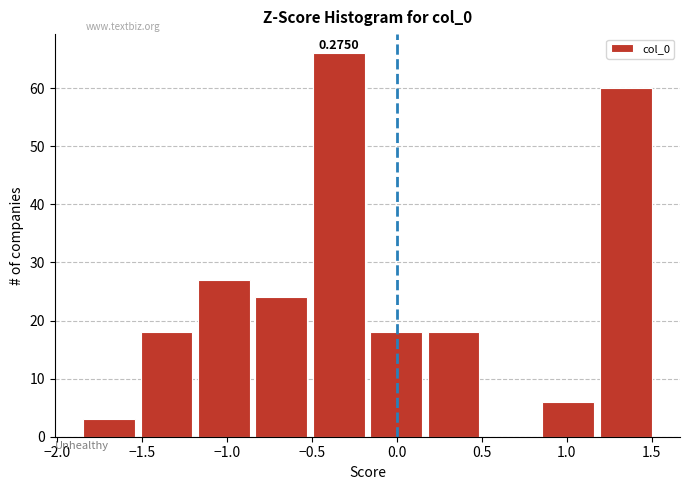

Which range on the x-axis has the tallest bar?

-0.50 to -0.15